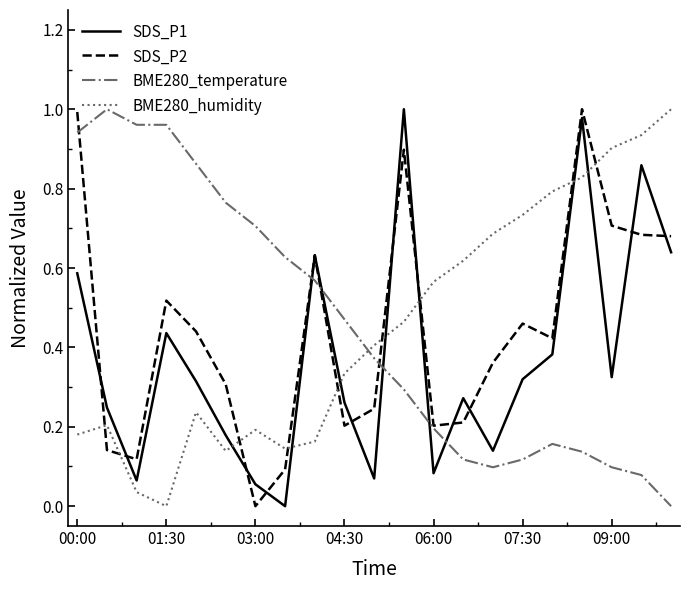

True or false: BME280_humidity and SDS_P1 intersect in this chart.

True